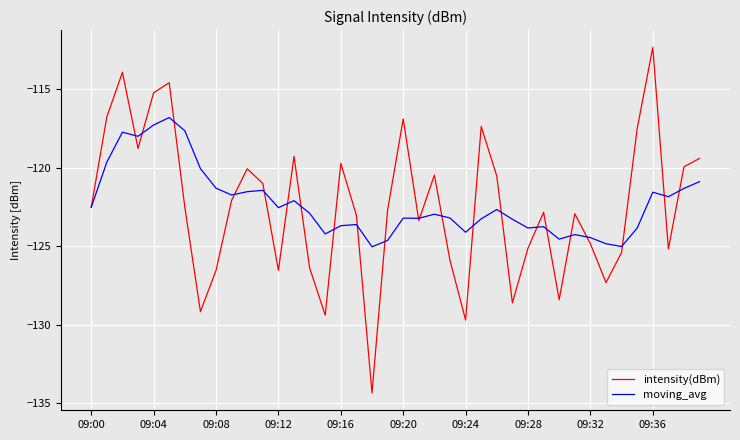

What are all the series names shown in the legend?

intensity(dBm), moving_avg